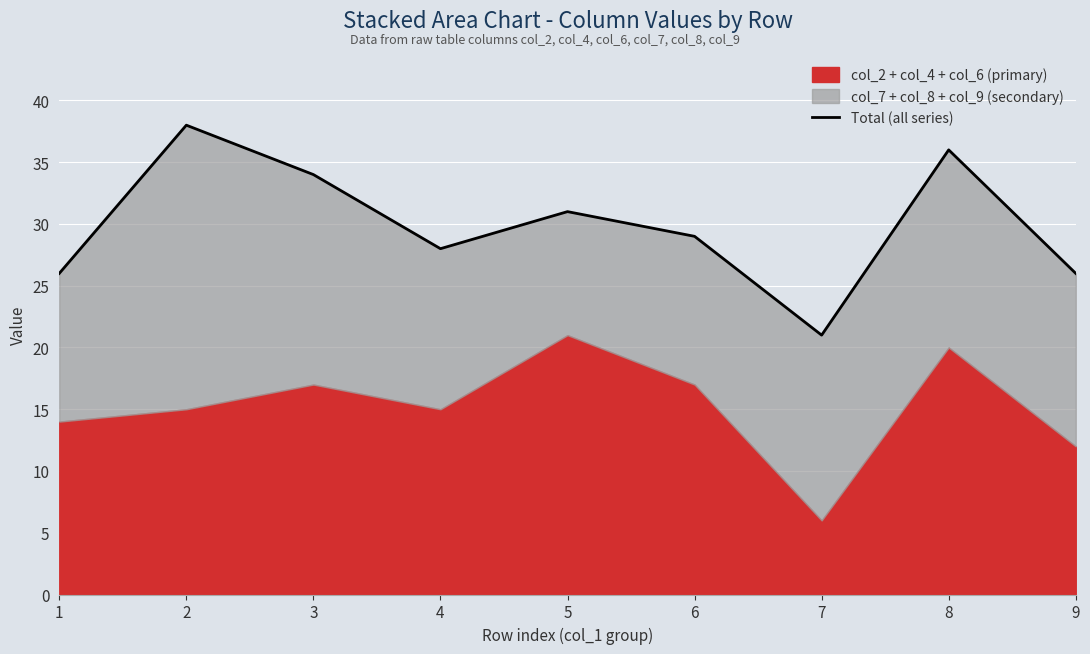

Approximately how many times larger is the value at 7 compared to 1?

0.8